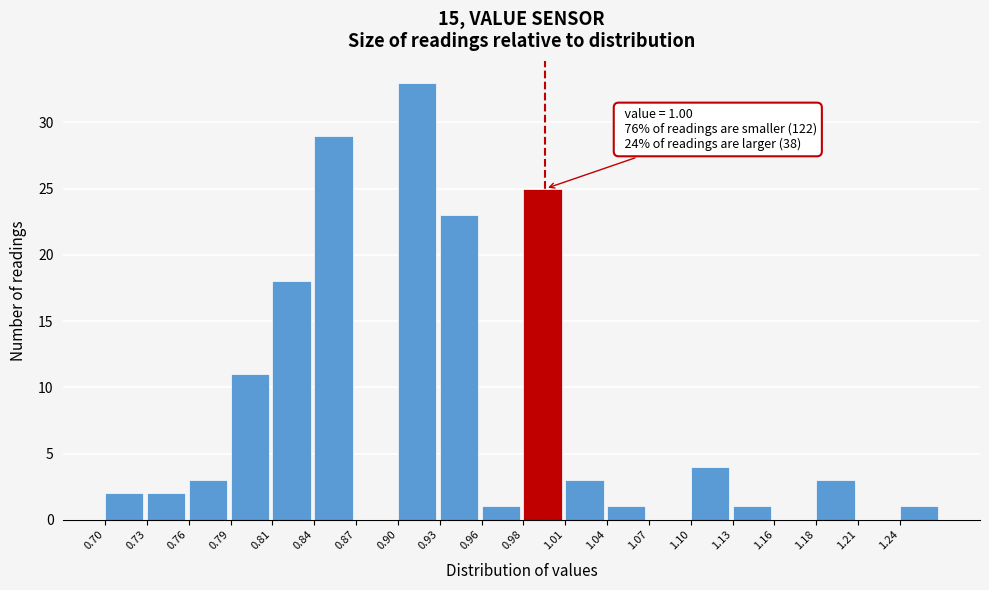

Over which range of the x-axis is the bar tallest?

0.900 to 0.930